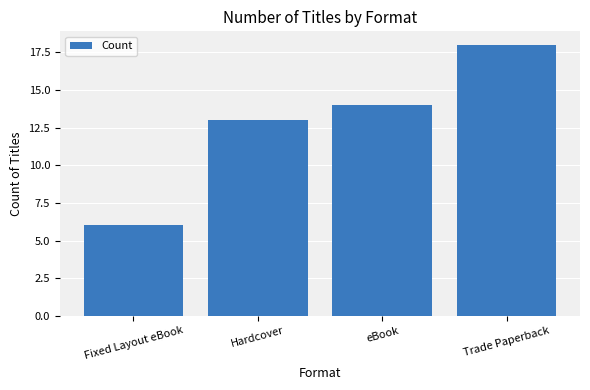

Count the number of data series in this chart.

1